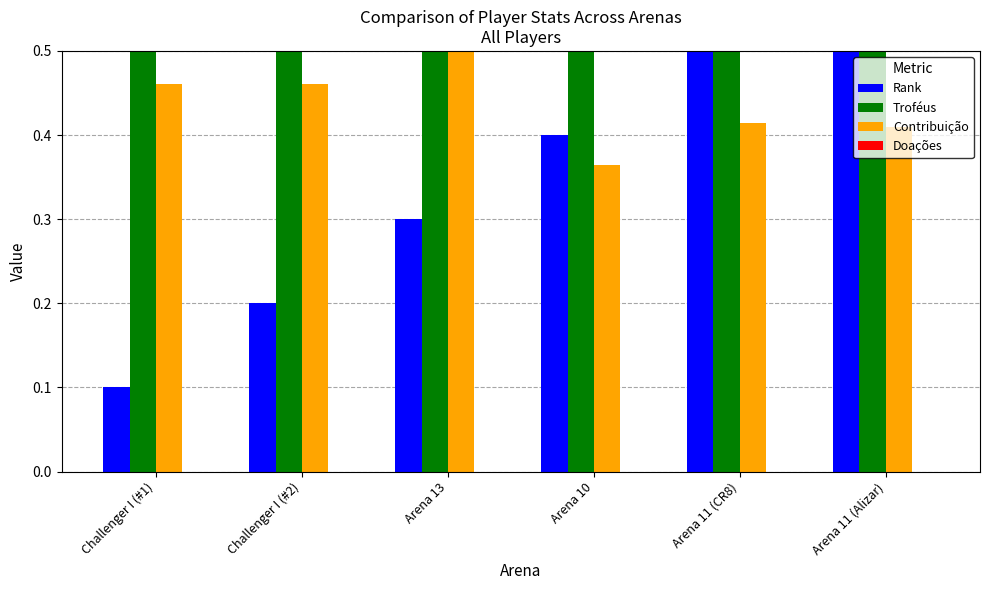

How many Troféus values are between 0 and 1?

6